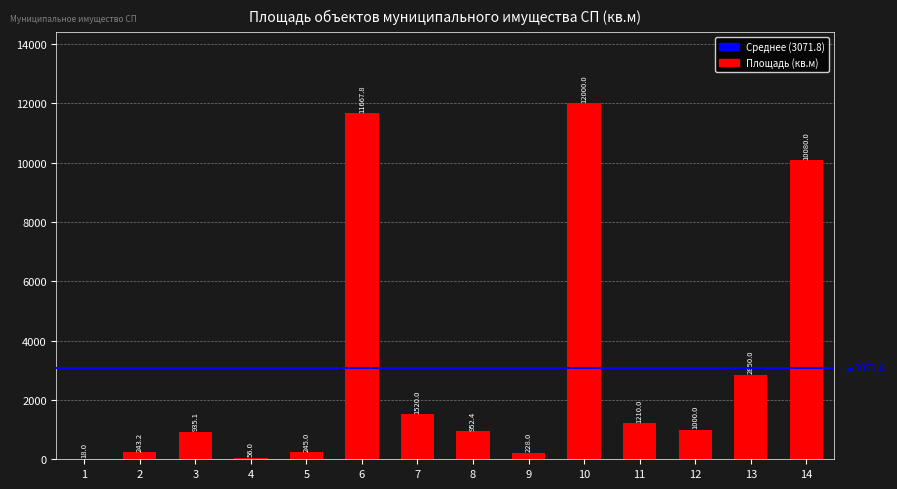

What value does the data have at 10?

12000.0